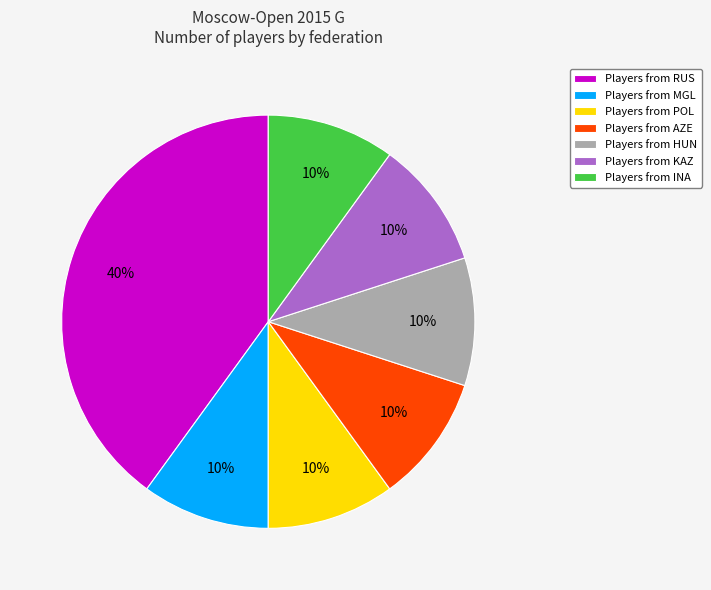

Is it true that Players from RUS is 31% of the pie?

False